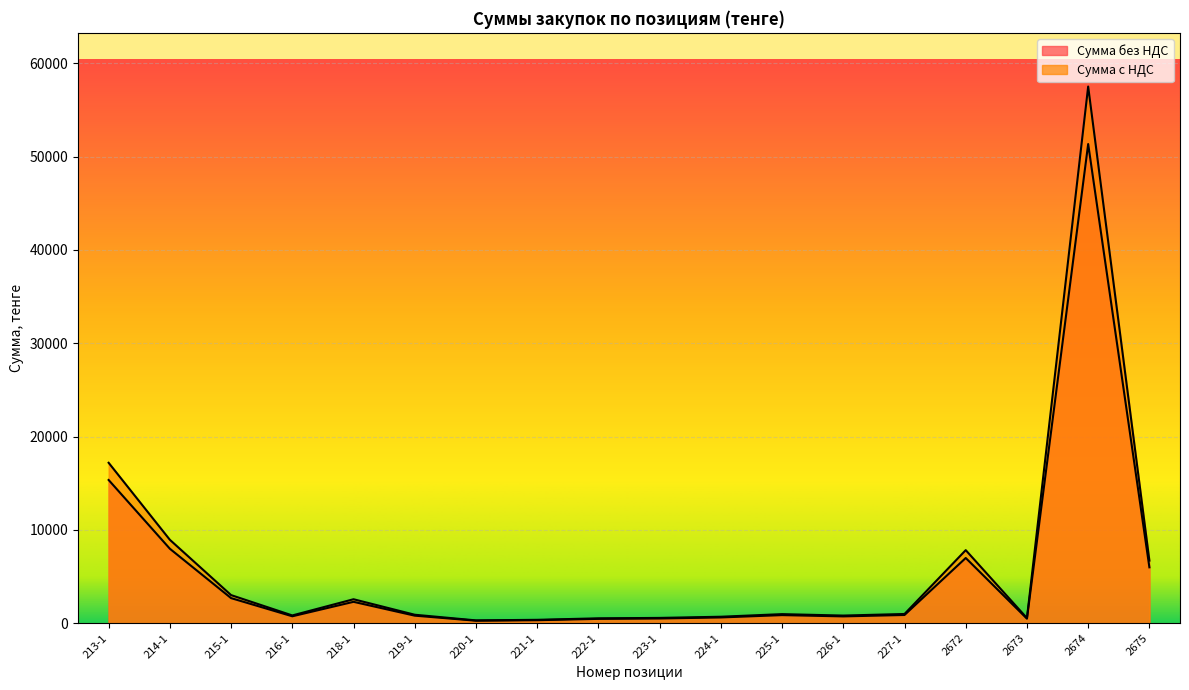

What is the difference between the Сумма без НДС values at 2673 and 219-1?

321.4